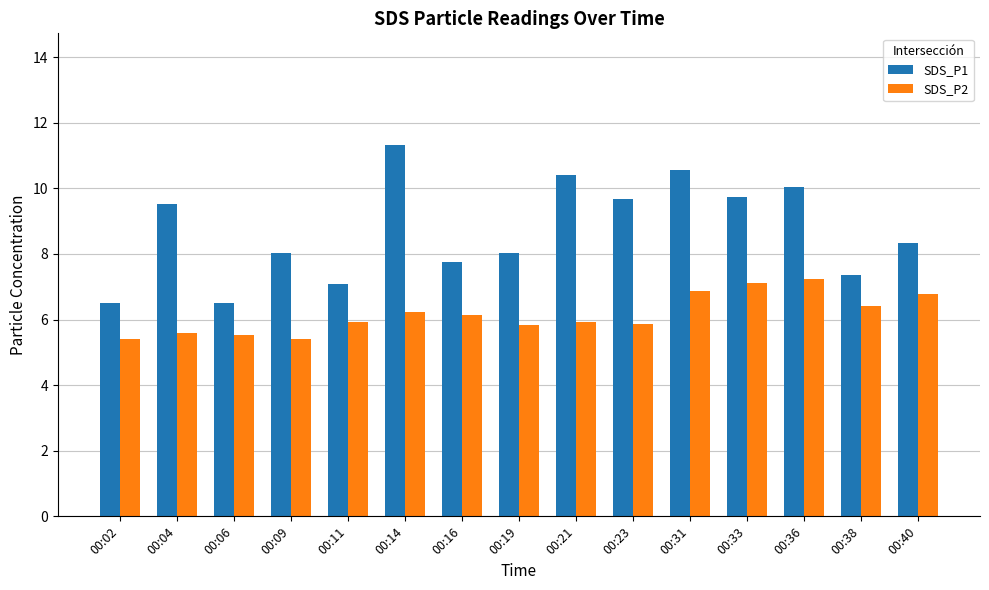

At which label does SDS_P1 reach its peak?

00:14